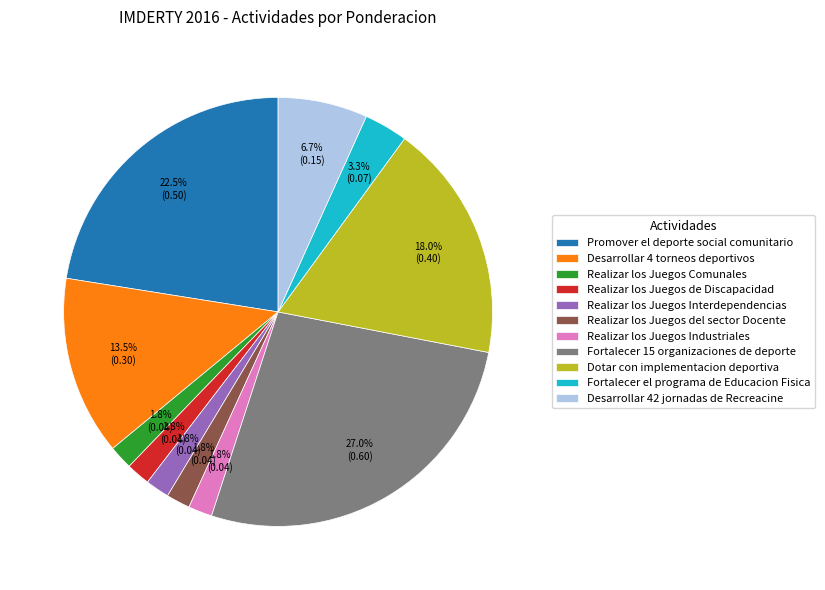

Does any single category account for the majority?

No